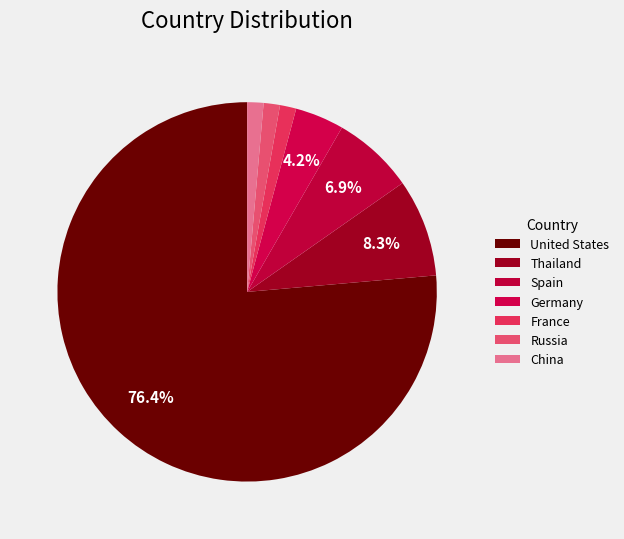

Between Germany and Spain, which is larger?

Spain